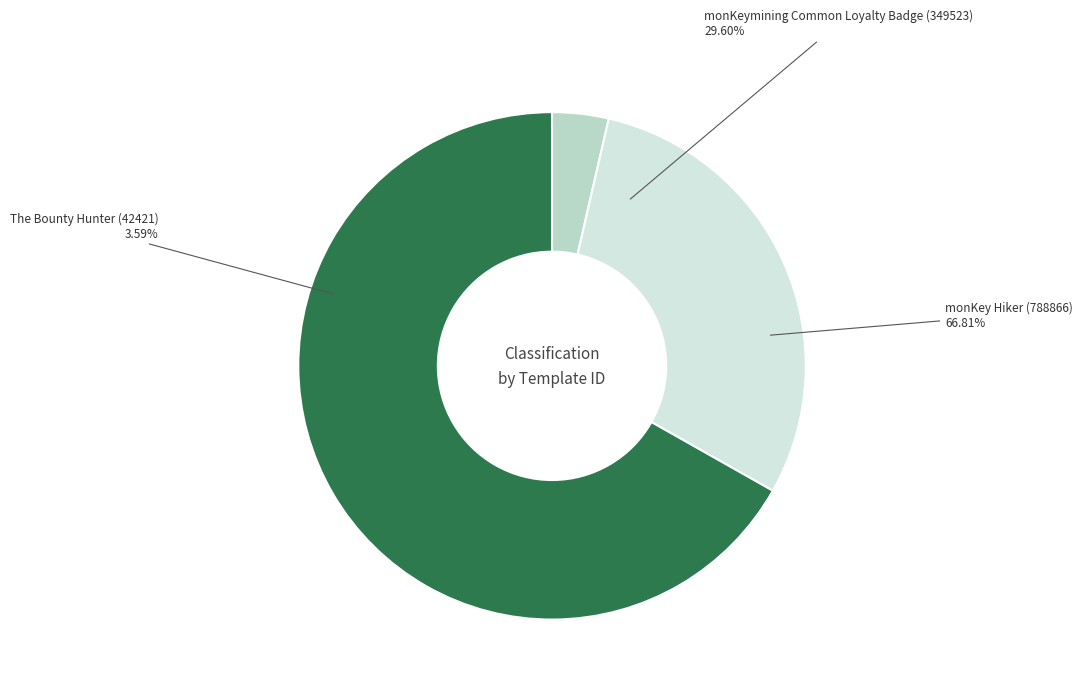

To the nearest percent, what percentage of the pie is The Bounty Hunter (42421)?

4%